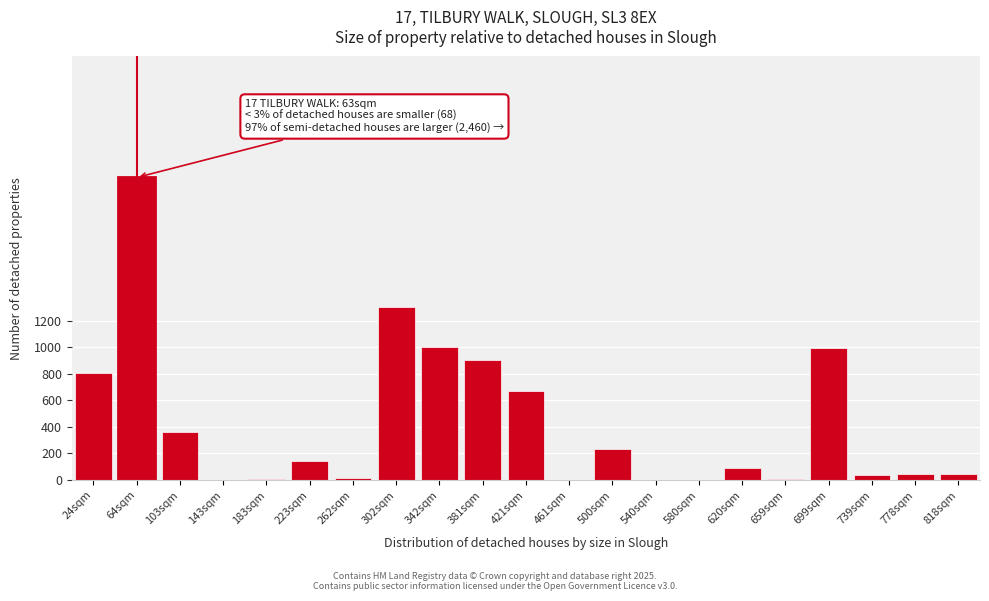

Which category has the highest value across all series?

64sqm